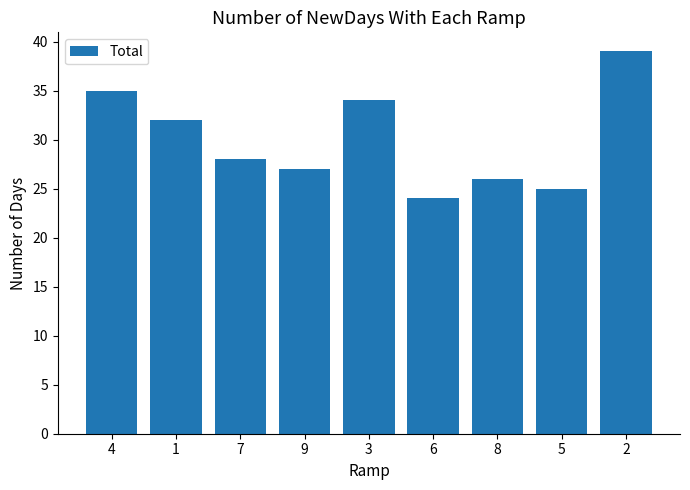

At which category does the chart reach its minimum across all series?

6